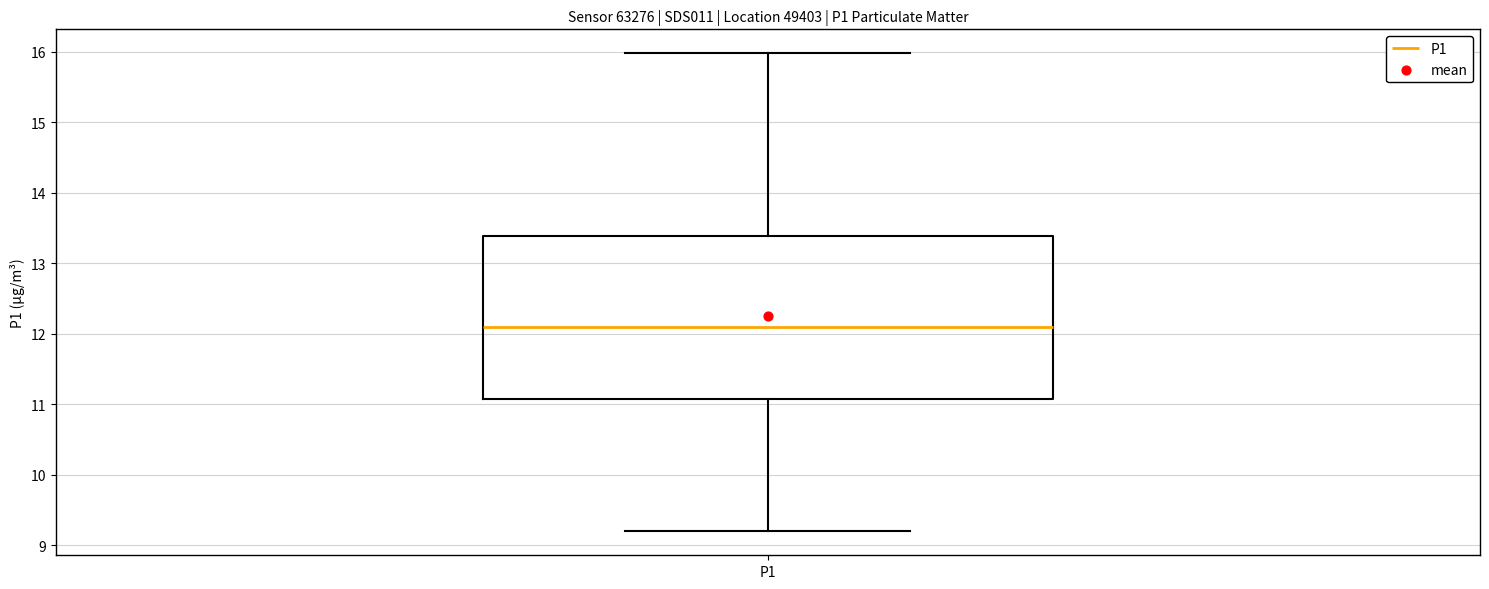

Read this box plot against the y-axis: the position of the median line, the range covered by the box, and the ends of both whiskers. The values are not printed on the chart, so give them approximately, as read against the axis.

median 12.1, box 11.1 to 13.4, whiskers 9.2 to 16.0